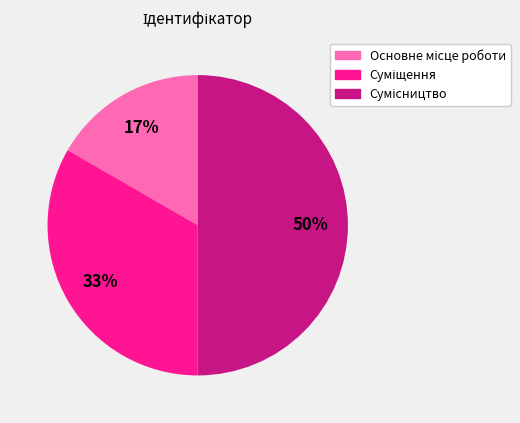

To the nearest percent, what is the difference between the largest and smallest slice percentages?

33%